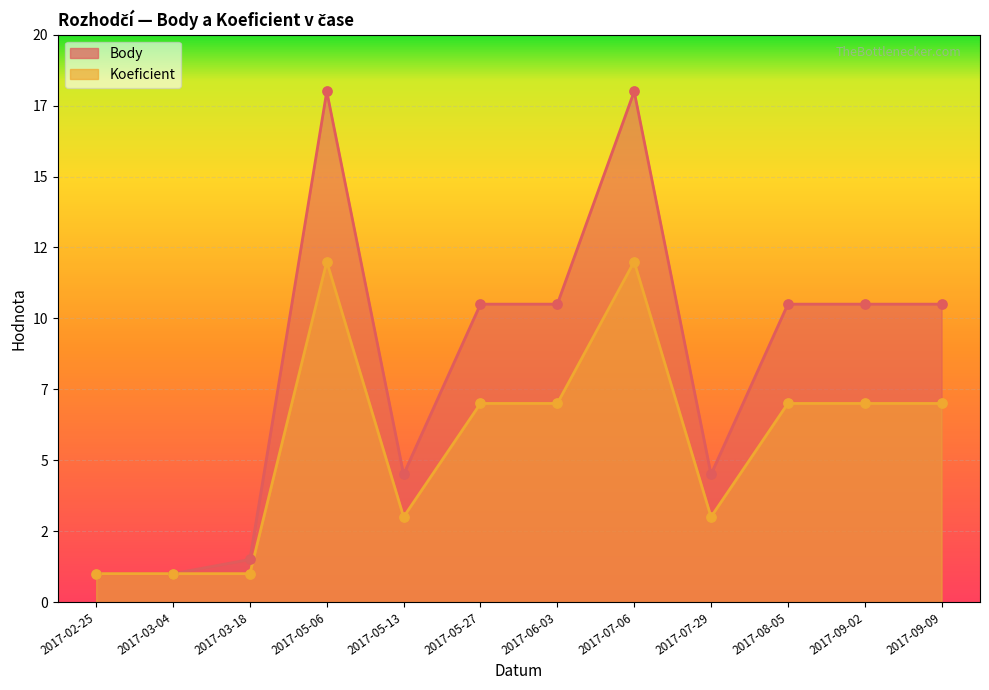

Which series has the widest spread of Y values?

Body